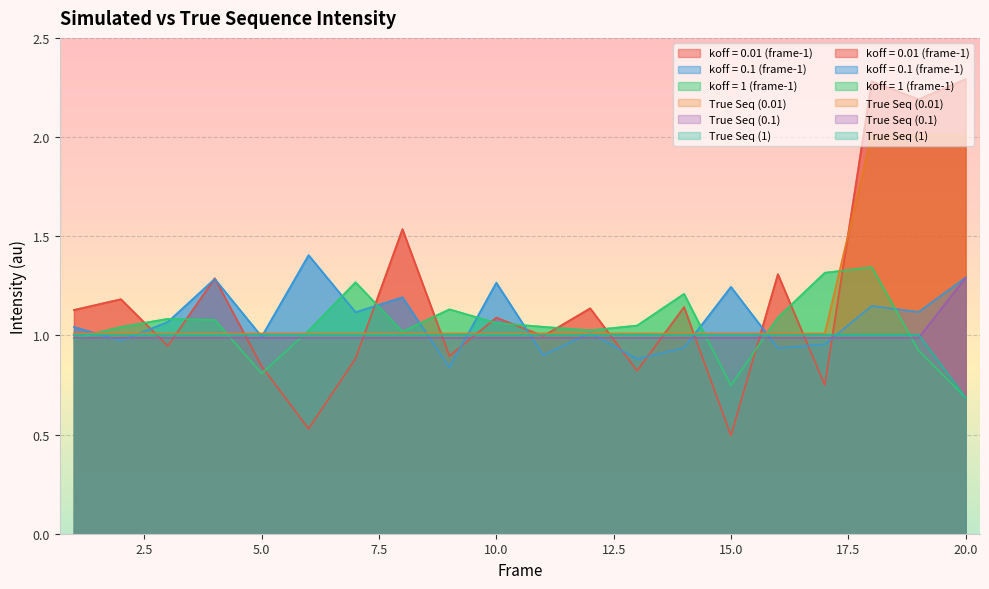

What is the value of the True Seq (0.1) point at the 20th from the left?

1.3